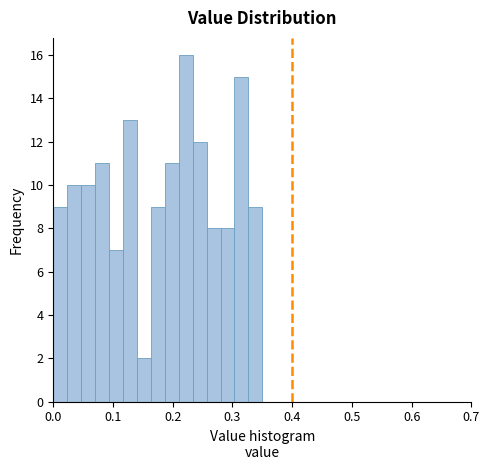

Read against the x-axis, roughly where is the centre of the tallest bar?

0.22